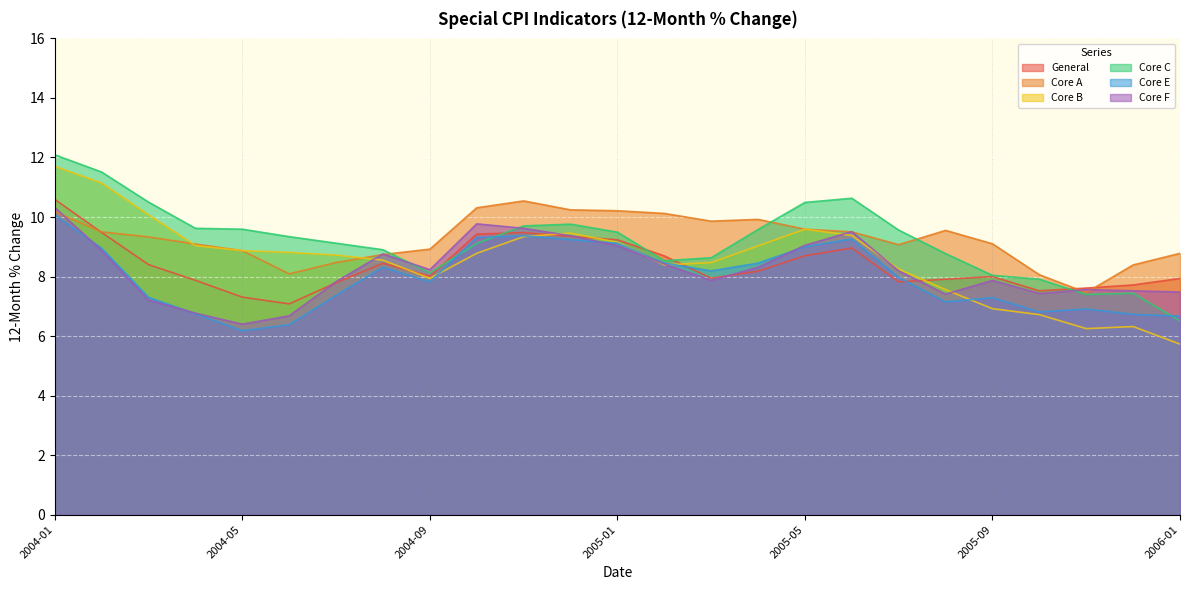

The Core E series shows 6.2 at 2004-05. True or false?

True